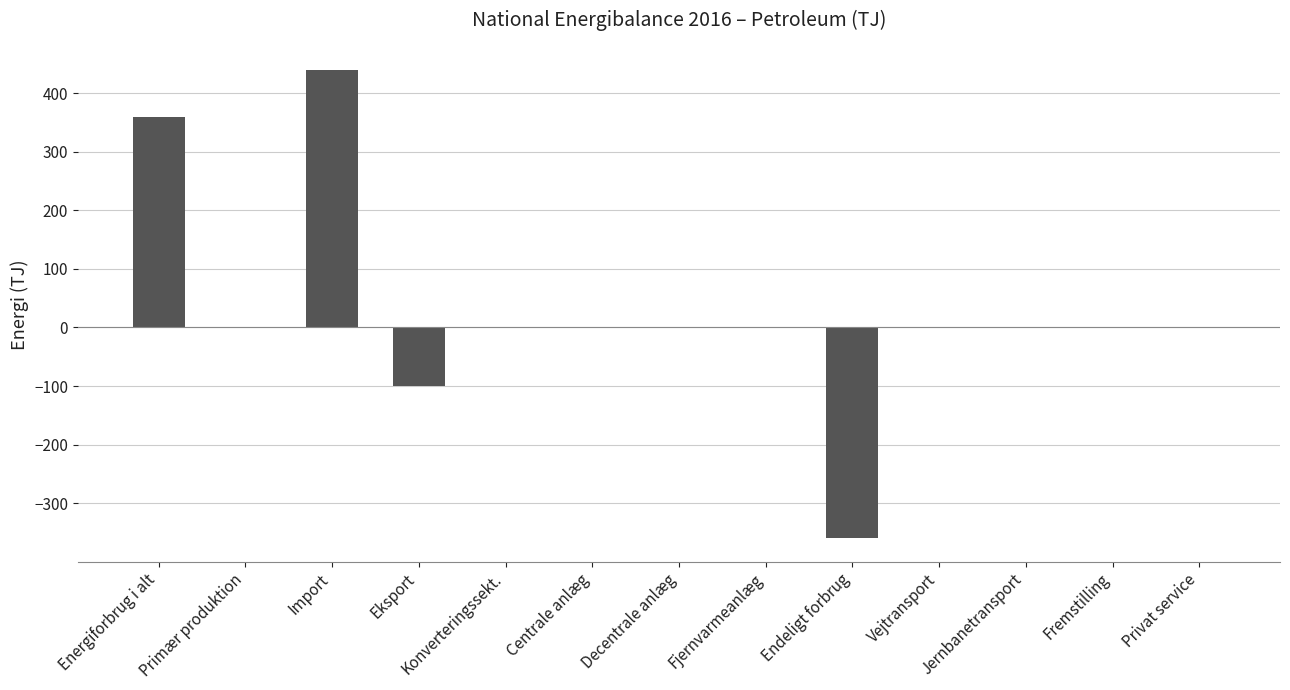

Count the number of categories in the chart.

13